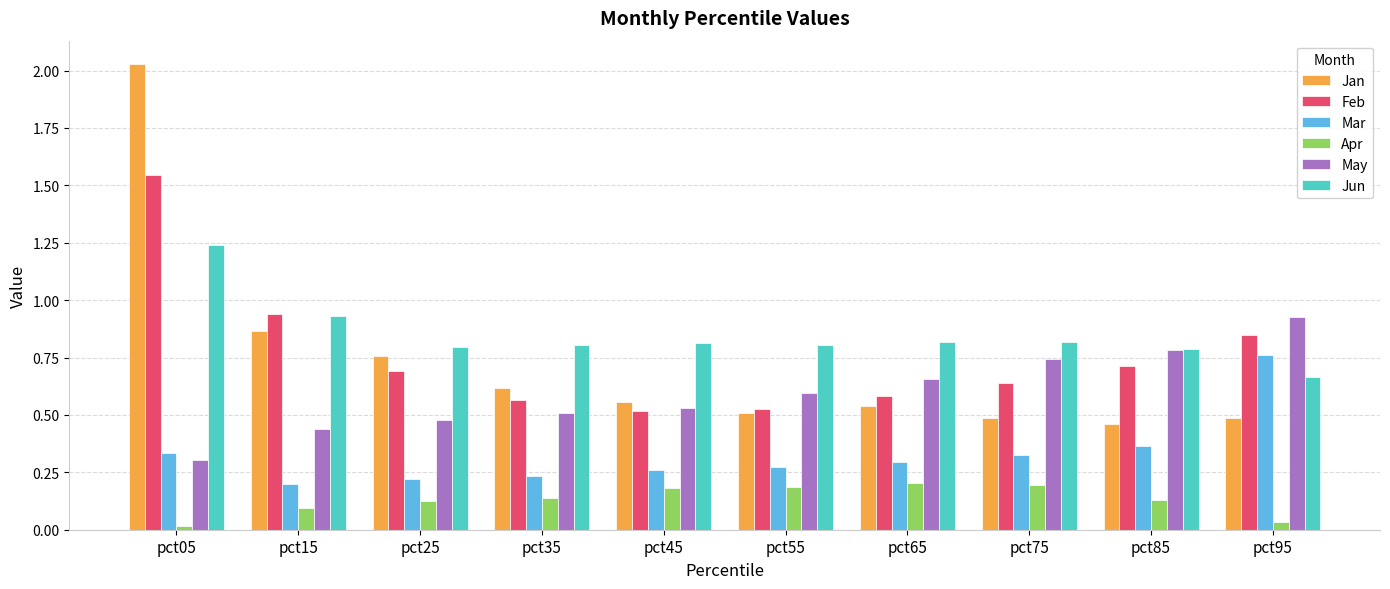

Between pct05 and pct15, which series saw the biggest shift?

Jan